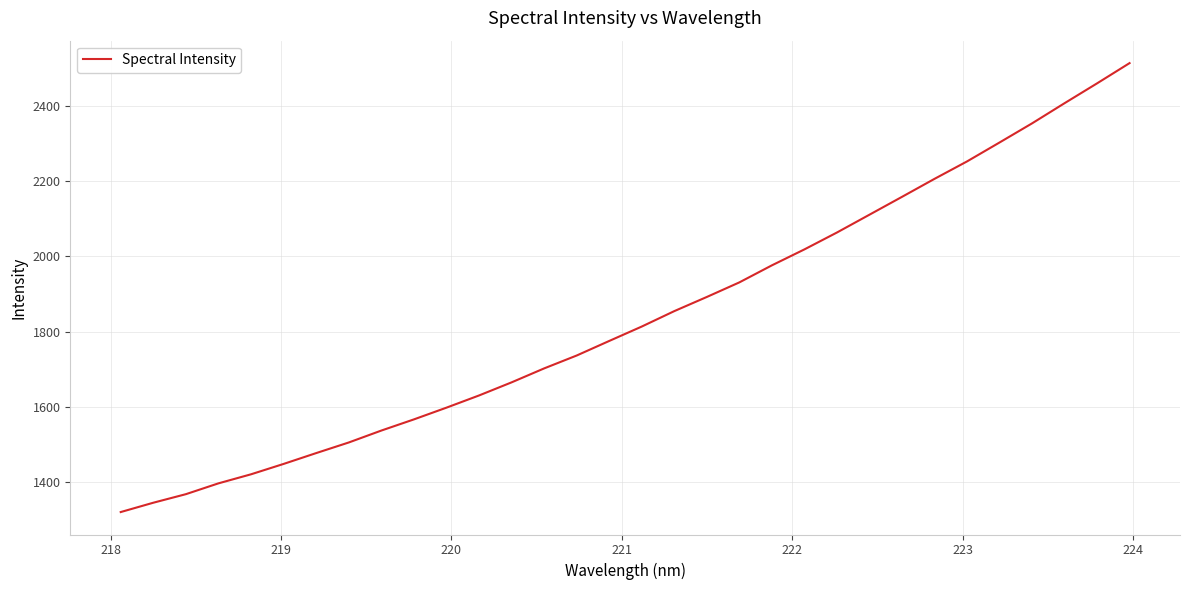

What is the greatest value displayed?

2514.7